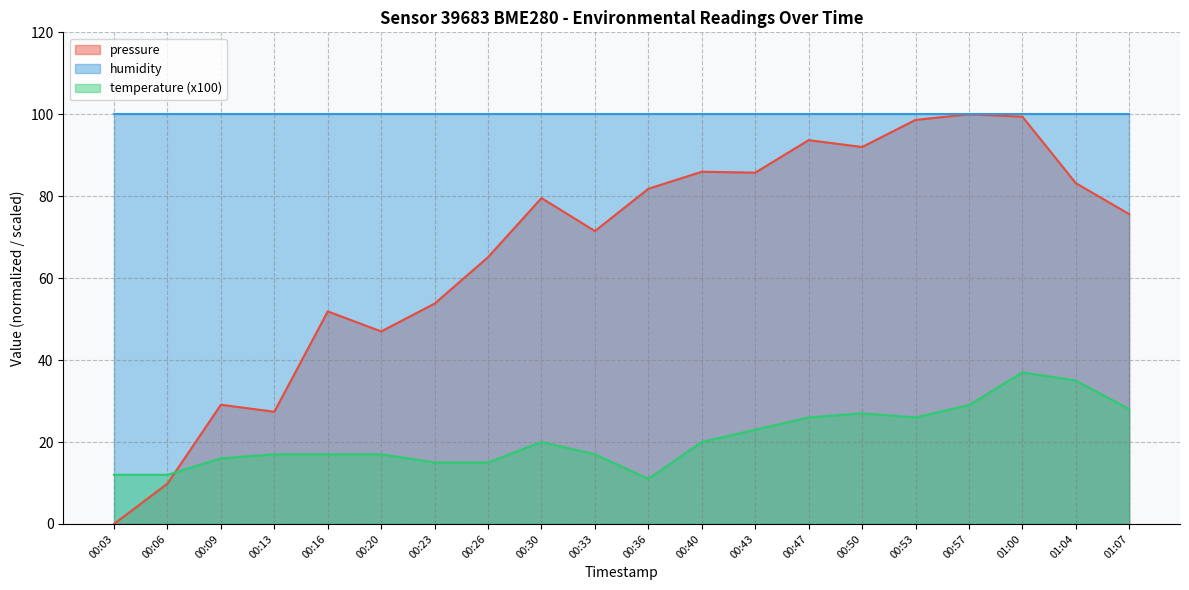

What is the maximum value shown in the chart?

100.0